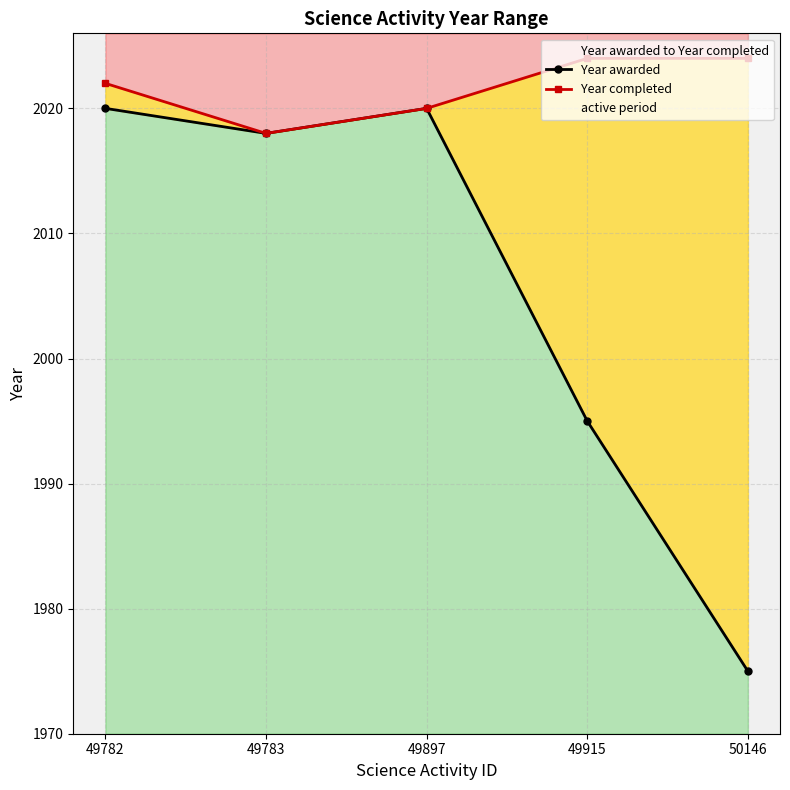

What is the difference between the Year awarded values at 49783 and 49782?

2